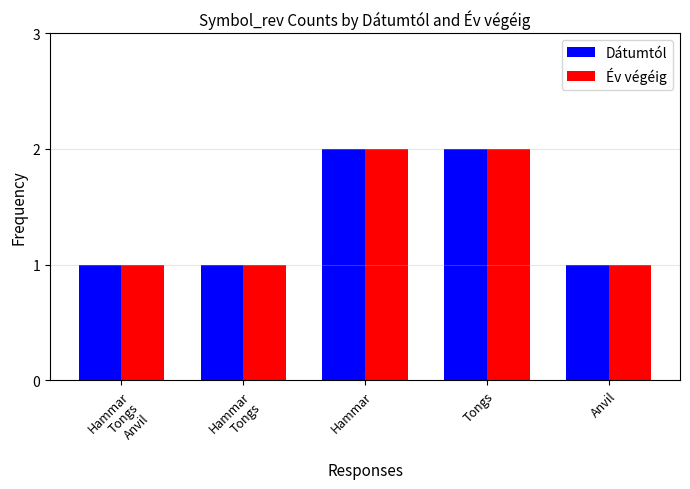

What is the sum of all Év végéig values?

7